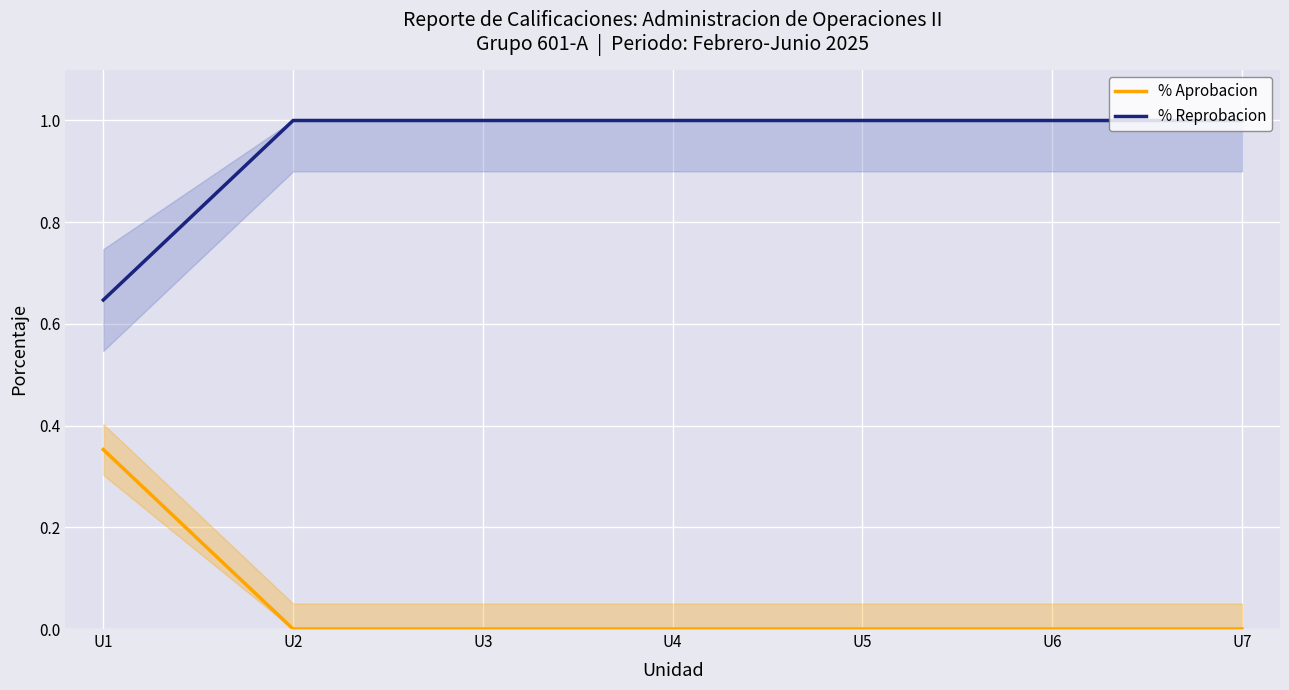

Which series has the largest range (max minus min)?

% Aprobacion